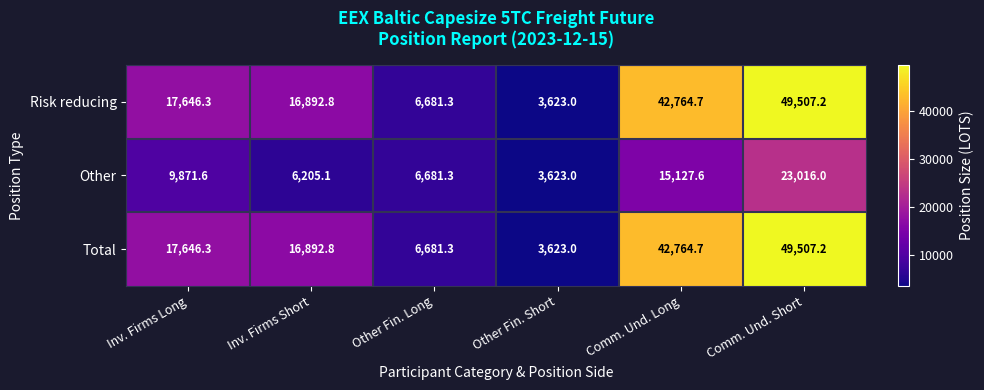

Reading left to right, transcribe all the data shown in this chart.

Risk reducing: Inv. Firms Long=17646.3	Inv. Firms Short=16892.8	Other Fin. Long=6681.3	Other Fin. Short=3623.0	Comm. Und. Long=42764.7	Comm. Und. Short=49507.2
Other: Inv. Firms Long=9871.6	Inv. Firms Short=6205.1	Other Fin. Long=6681.3	Other Fin. Short=3623.0	Comm. Und. Long=15127.6	Comm. Und. Short=23016.0
Total: Inv. Firms Long=17646.3	Inv. Firms Short=16892.8	Other Fin. Long=6681.3	Other Fin. Short=3623.0	Comm. Und. Long=42764.7	Comm. Und. Short=49507.2